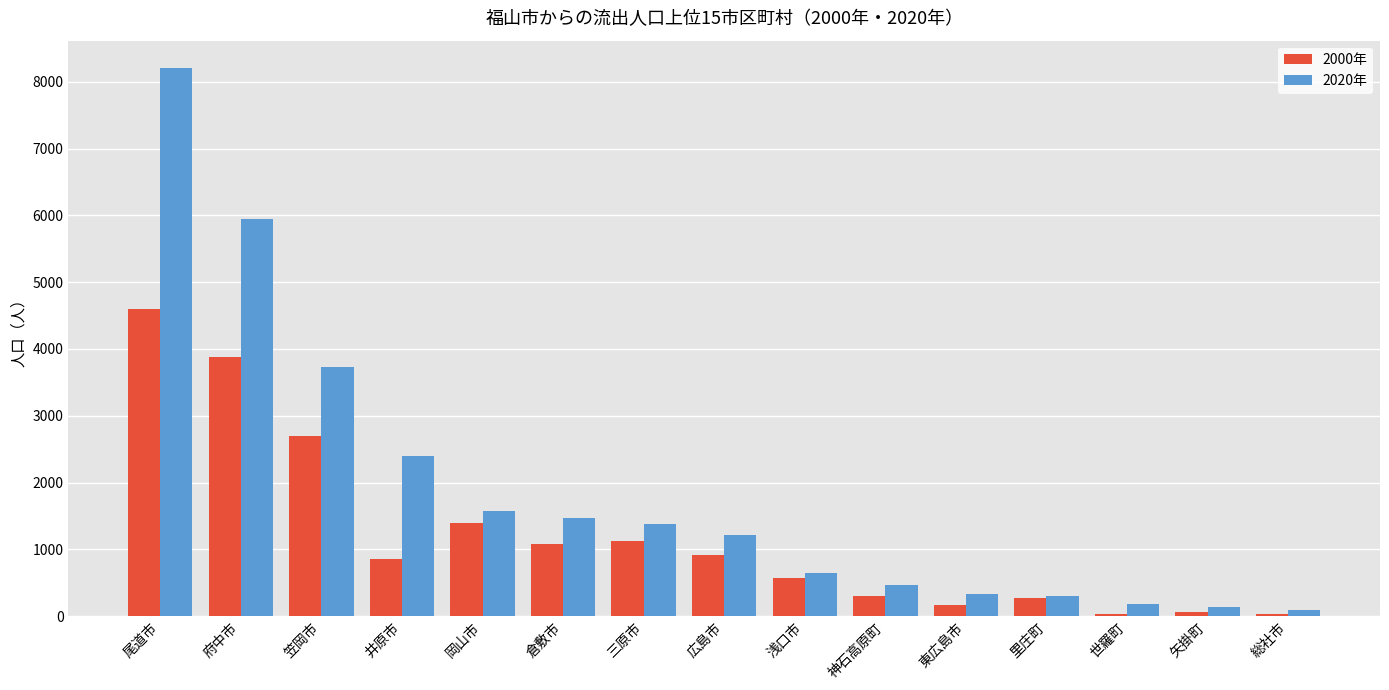

The value of 2020年 at 岡山市 is 1571. True or false?

True